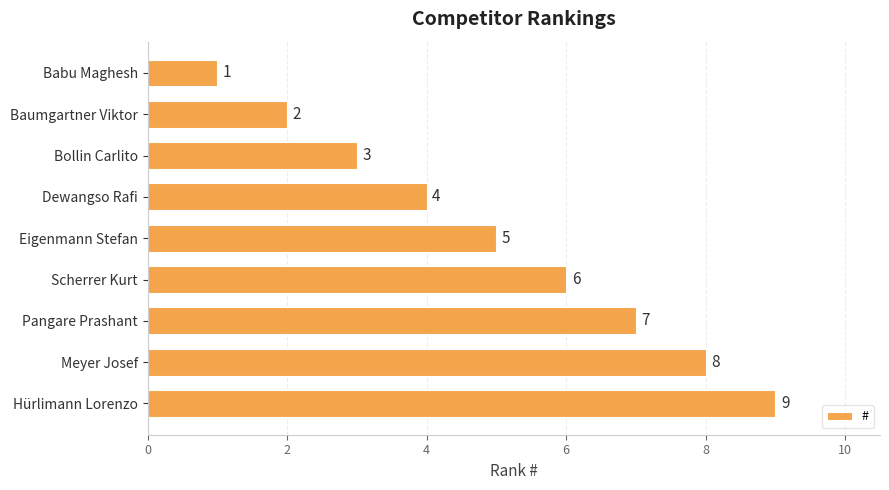

How many data points are less than 5?

4